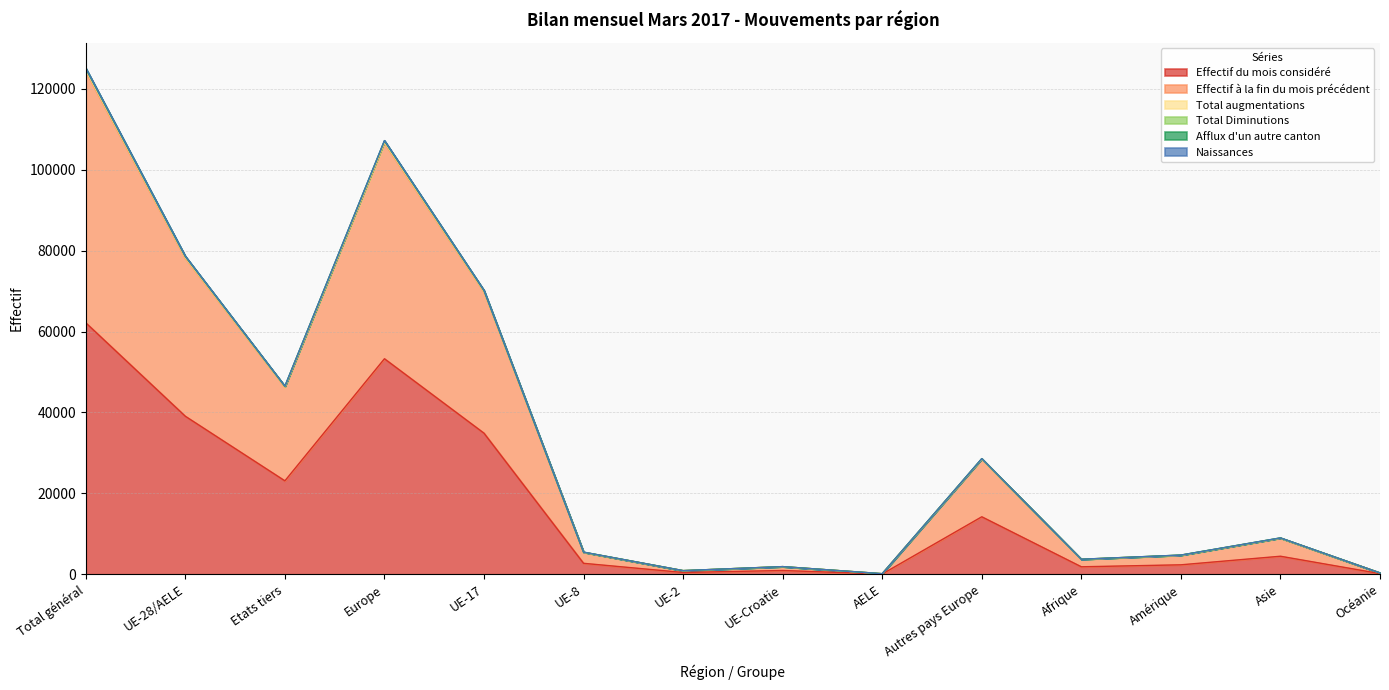

What position from the right is Etats tiers?

12